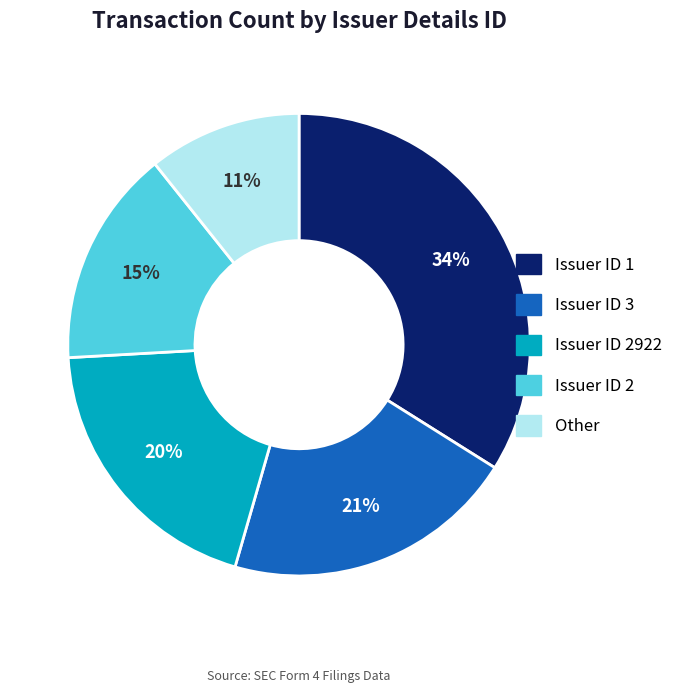

To the nearest percent, what is the combined percentage of Issuer ID 3 and Issuer ID 2?

36%